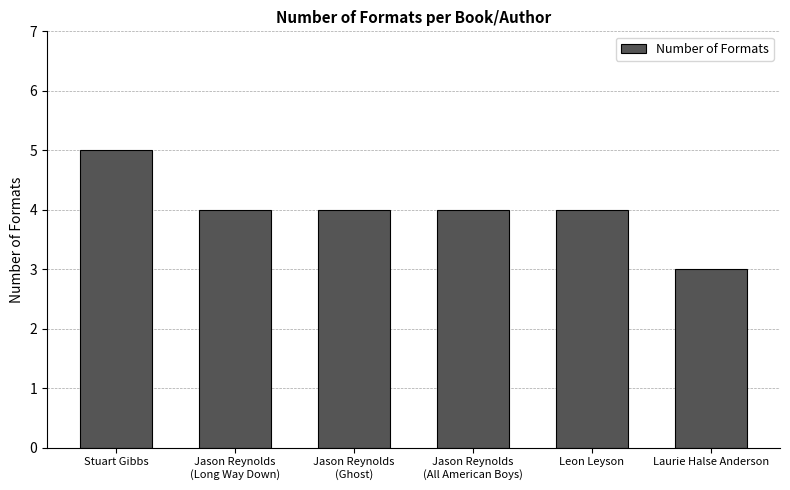

True or false: the data shows 3 at Laurie Halse Anderson.

True